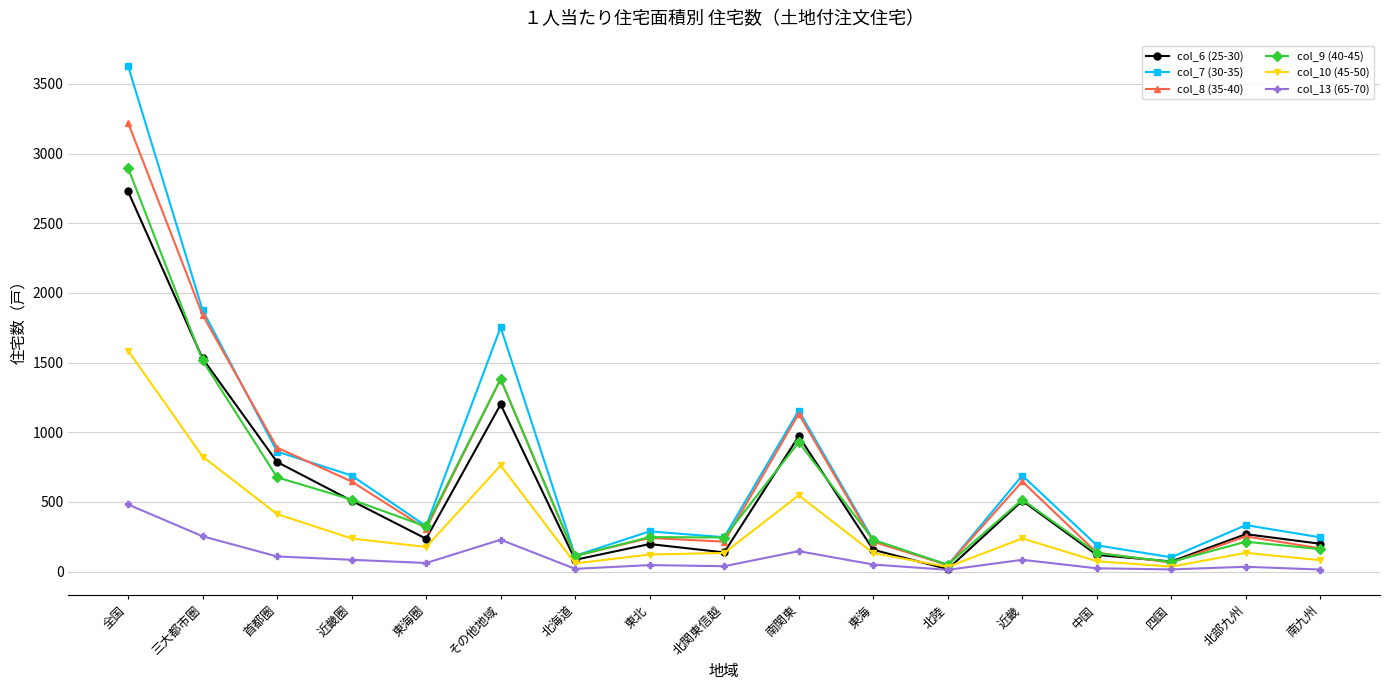

Between which two adjacent categories do col_7 (30-35) and col_8 (35-40) first intersect?

三大都市圏 and 首都圏